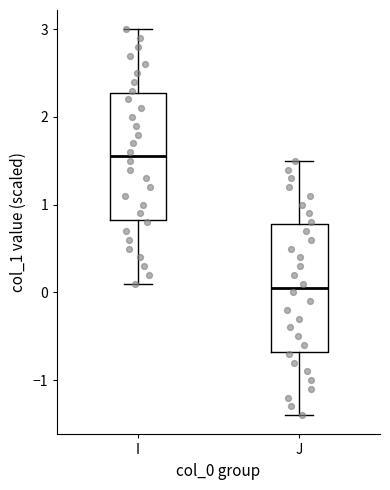

Reading left to right, transcribe this box plot: for each box, give where its median line is, the range the box spans, and where its two whiskers end, as read against the y-axis. The values are not printed on the chart, so give them approximately, as read against the axis.

I: median 1.6, box 0.8 to 2.3, whiskers 0.1 to 3.0
J: median 0.1, box -0.7 to 0.8, whiskers -1.4 to 1.5